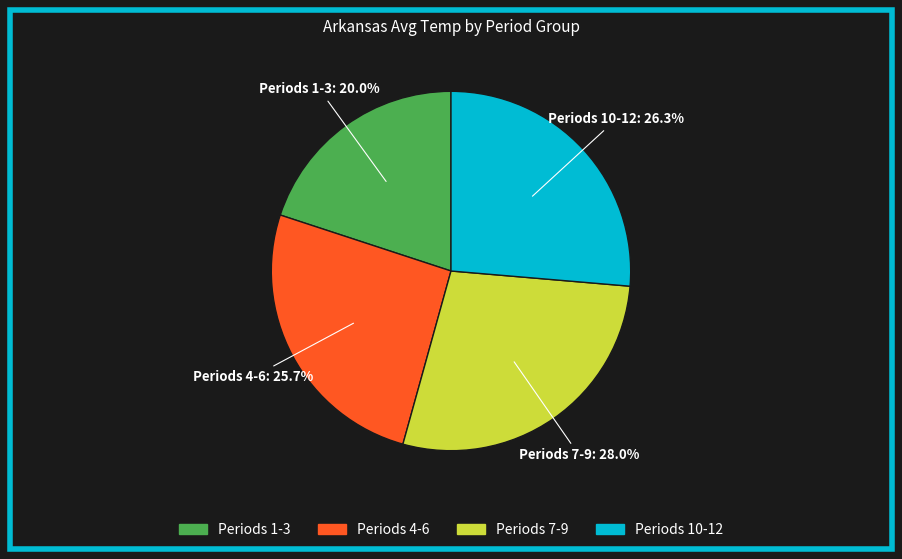

Does any single category account for the majority?

No